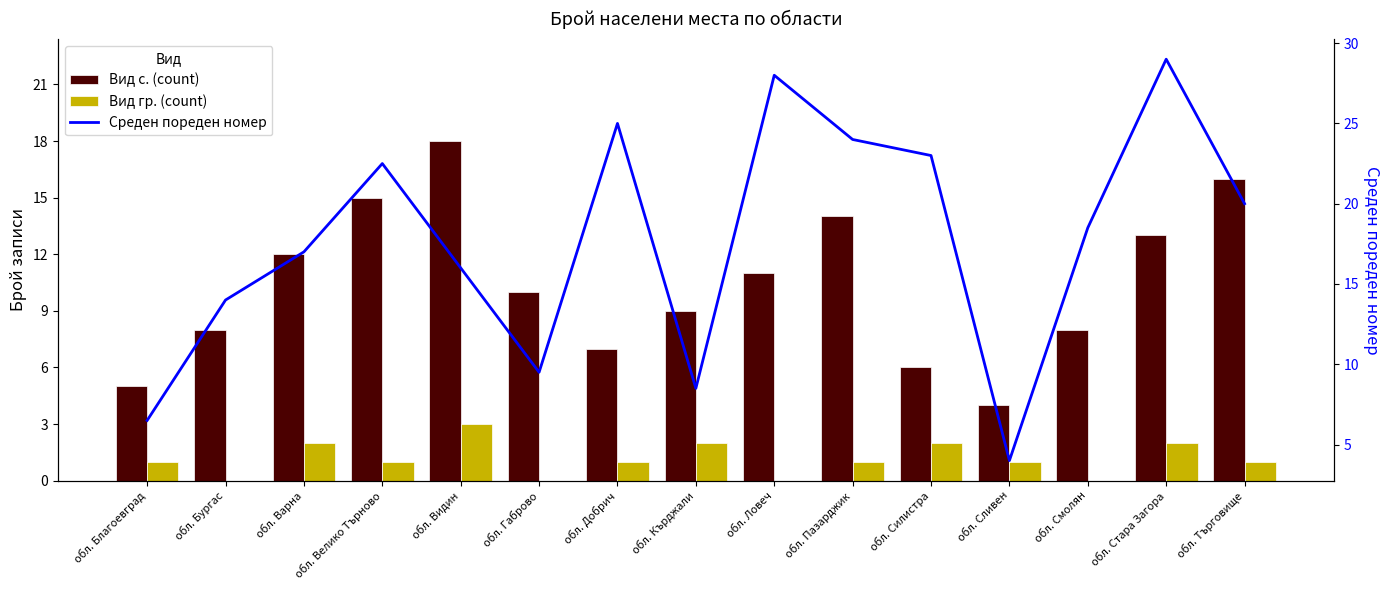

At which label is Вид гр. (count) closest to 1?

обл. Благоевград